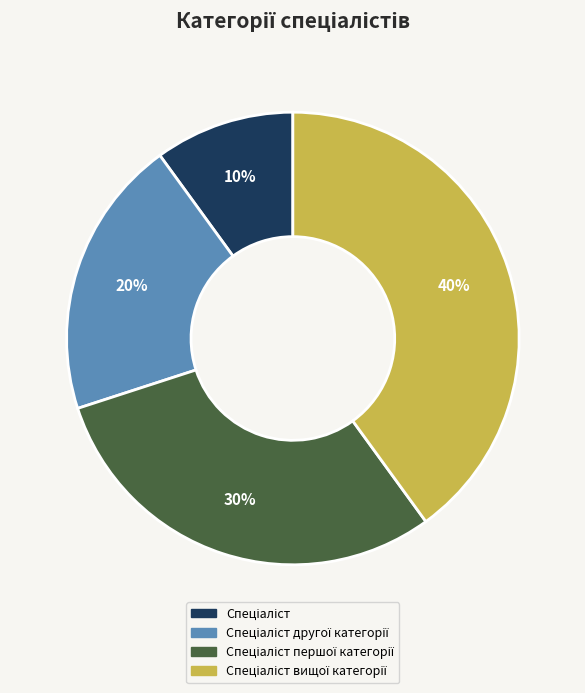

Does any single category account for the majority?

No